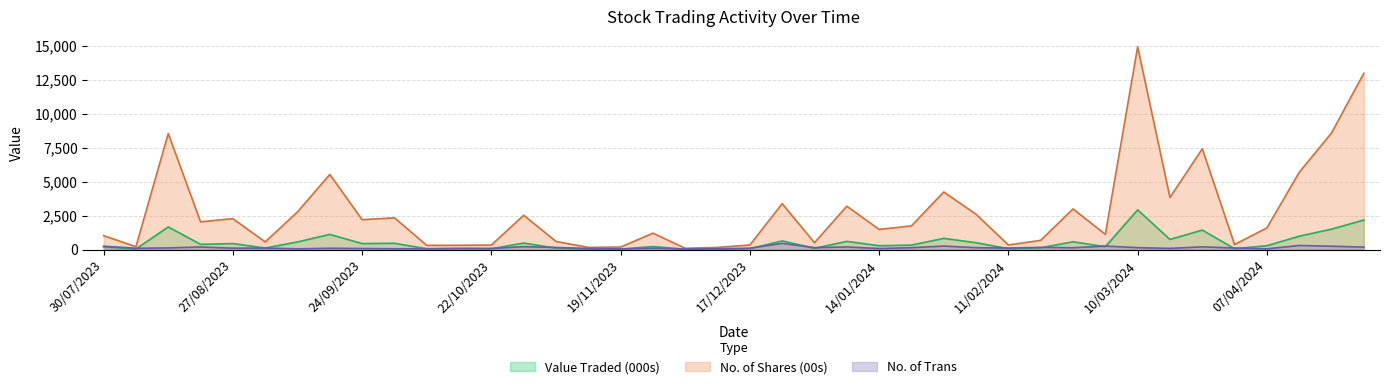

Rank the series by their maximum value, from lowest to highest.

No. of Trans, Value Traded (000s), No. of Shares (00s)